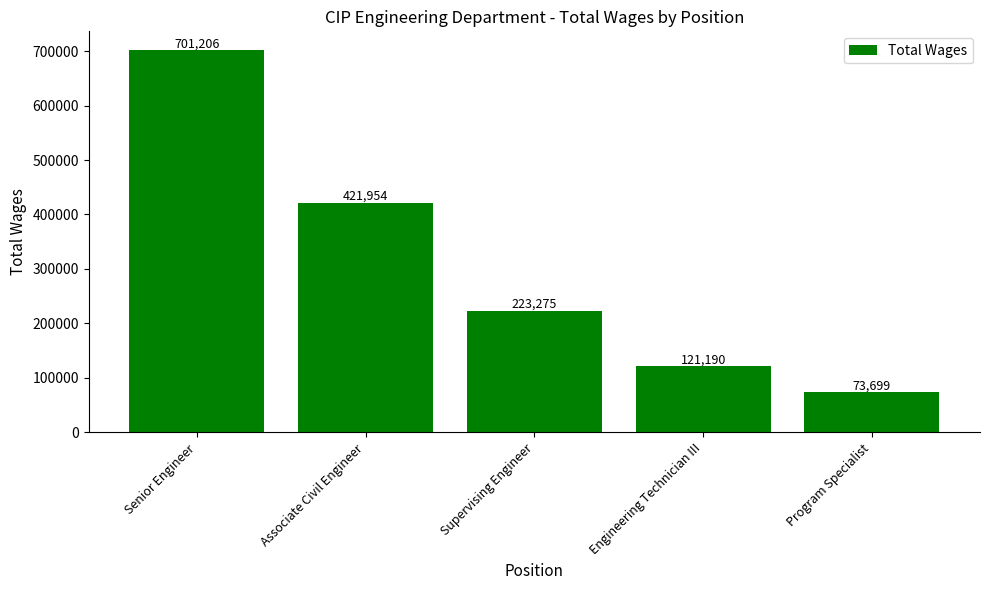

What is the difference between the values at Engineering Technician III and Supervising Engineer?

102085